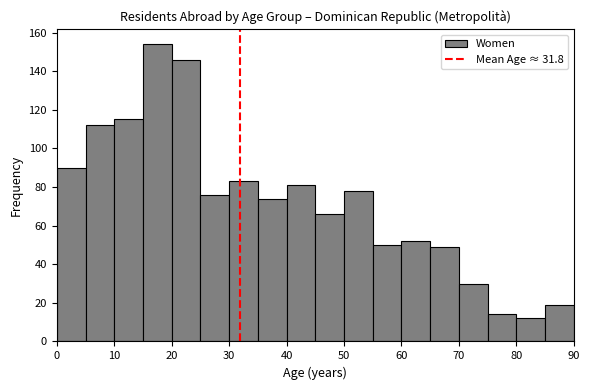

Reading left to right, list every bar in this chart as the range it spans on the x-axis followed by its height. The values are not printed on the chart, so give them approximately, as read against the axis.

0 to 5: 90
5 to 10: 112
10 to 15: 116
15 to 20: 154
20 to 25: 146
25 to 30: 76
30 to 35: 84
35 to 40: 74
40 to 45: 82
45 to 50: 66
50 to 55: 78
55 to 60: 50
60 to 65: 52
65 to 70: 50
70 to 75: 30
75 to 80: 14
80 to 85: 12
85 to 90: 20